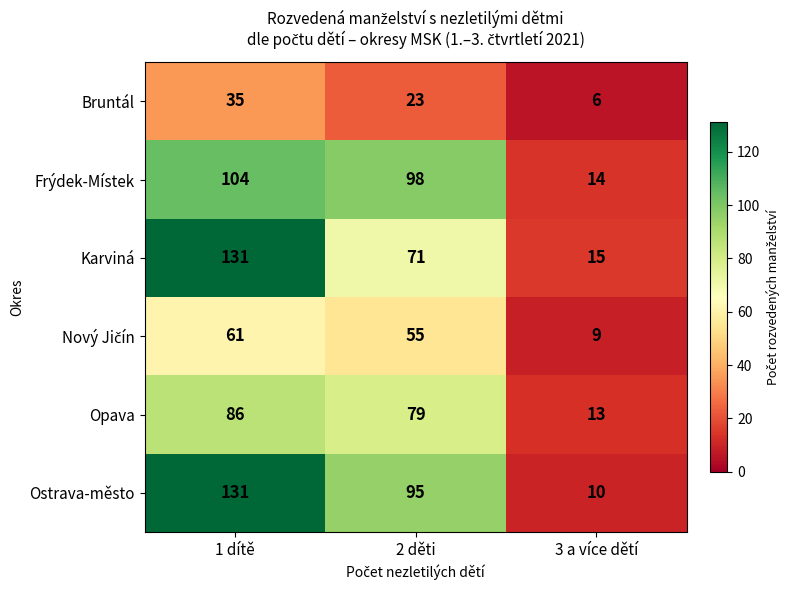

At which category is the sum across all series the highest?

1 dítě